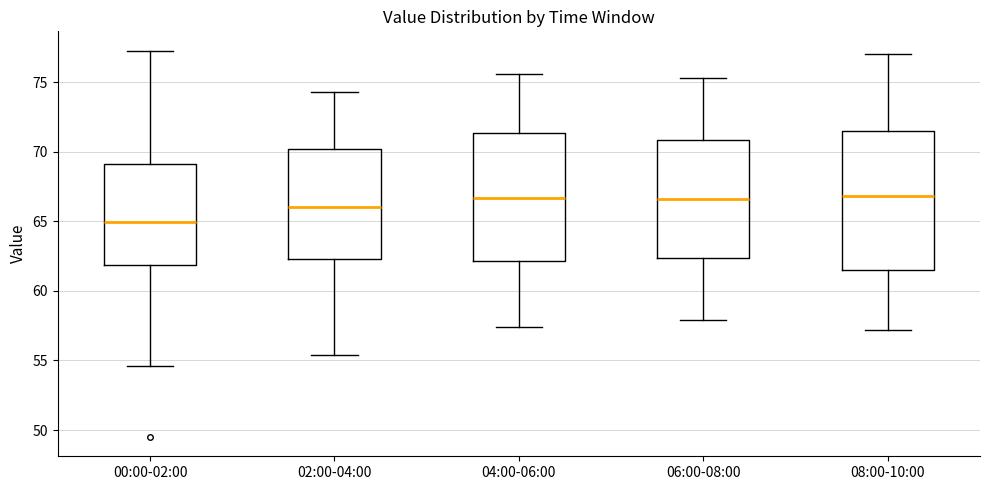

Which box has the lowest median line?

00:00-02:00